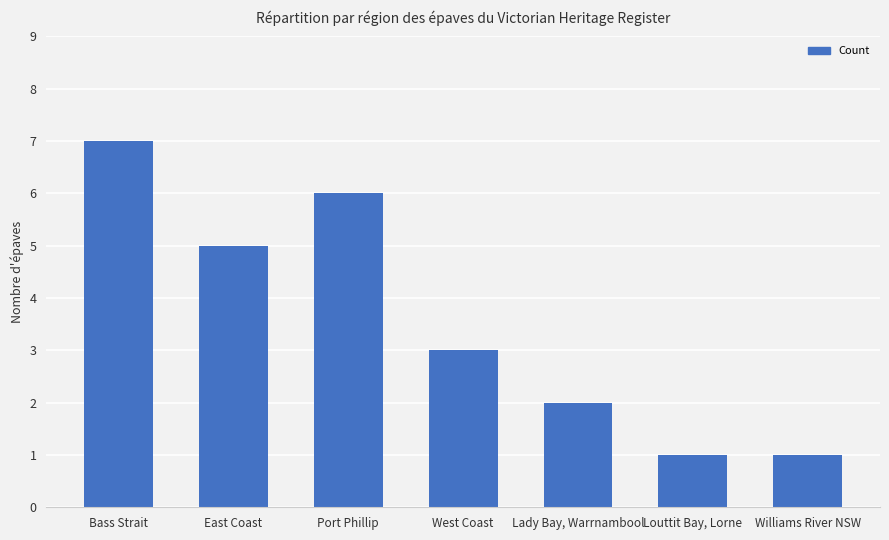

Read the value at West Coast.

3